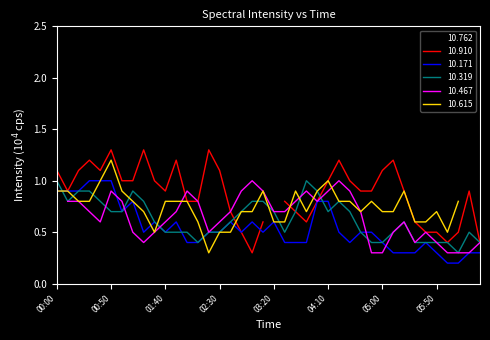

How many categories are shown in the chart?

40